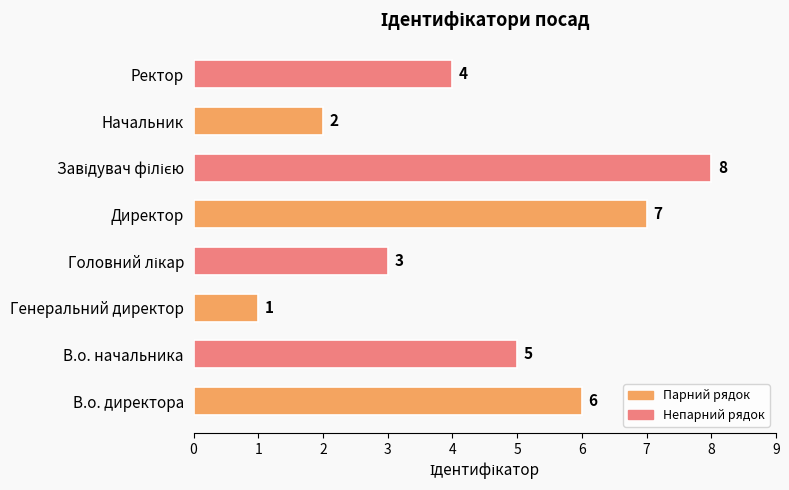

What is the difference between the second highest and minimum values?

6